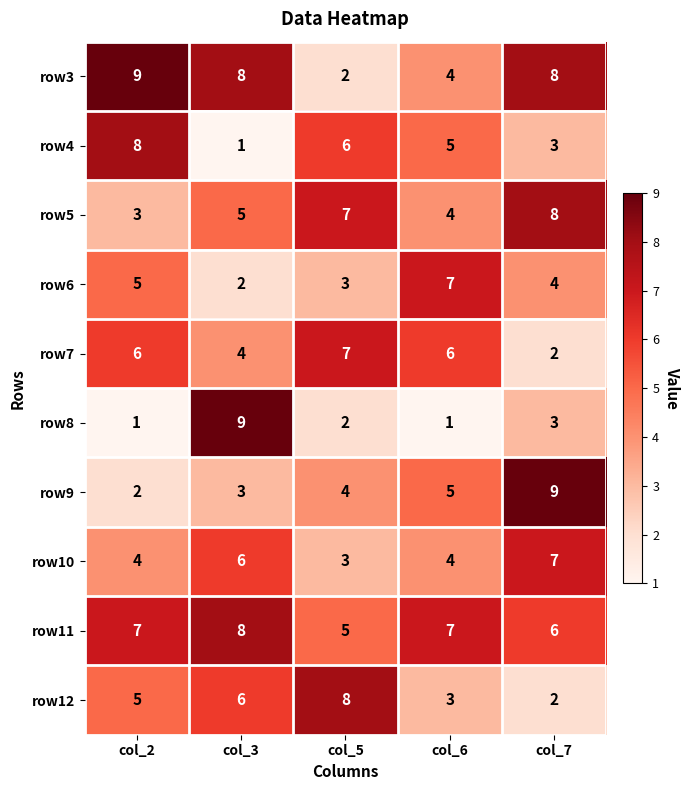

Which series has the largest total across all categories?

row11